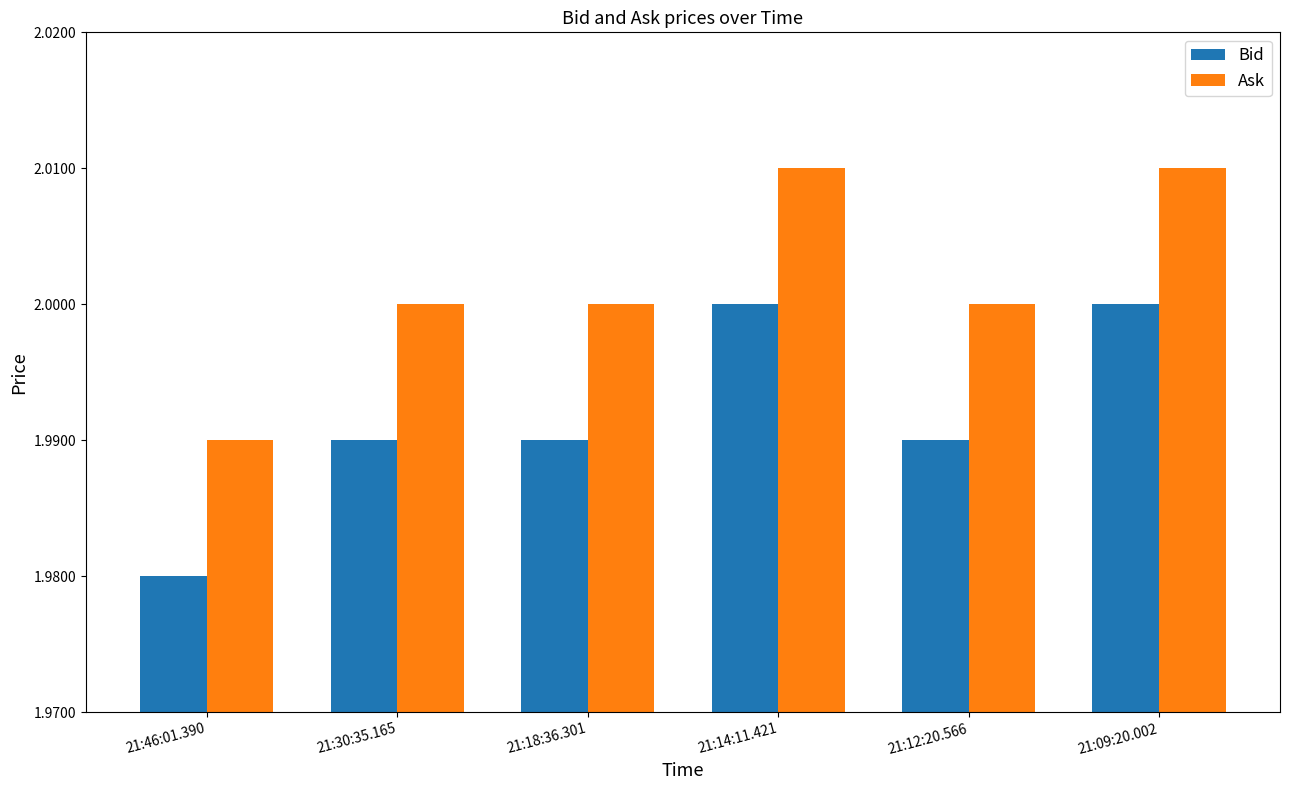

At which label does Ask reach its minimum?

21:46:01.390